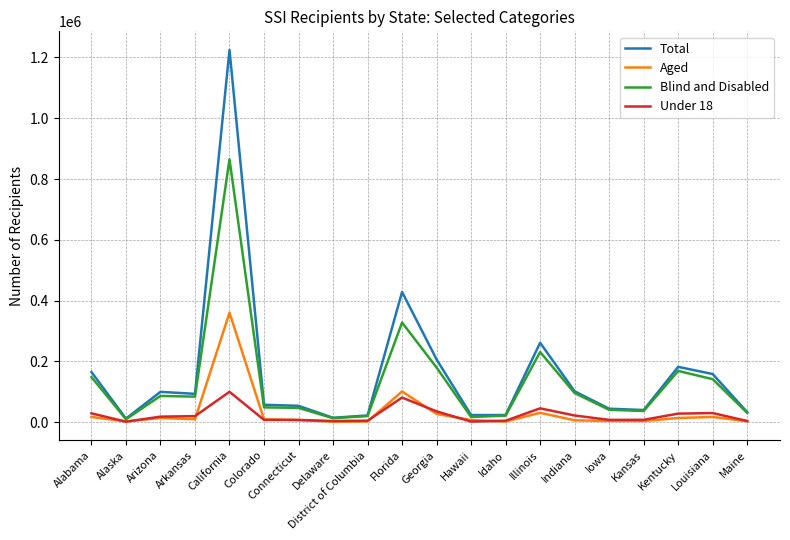

Which series changed the most between Colorado and Louisiana?

Total